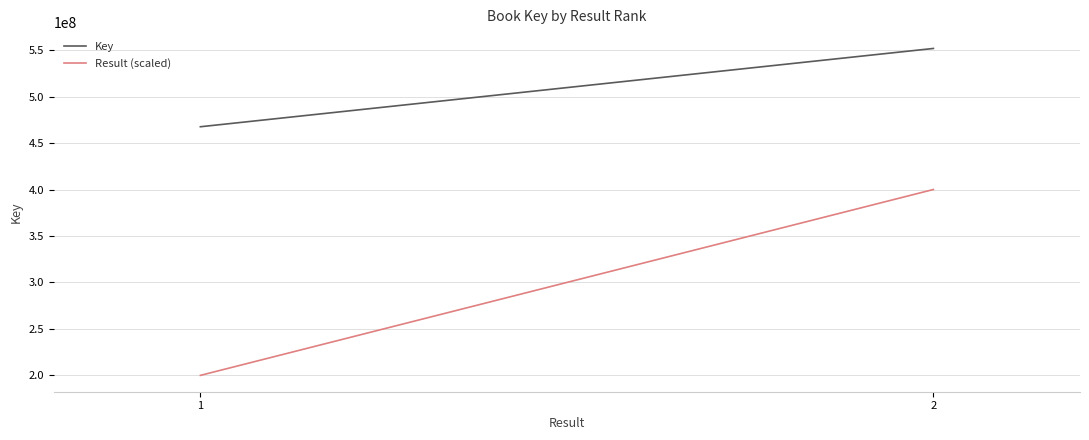

At how many categories does at least one series exceed 390905622?

2